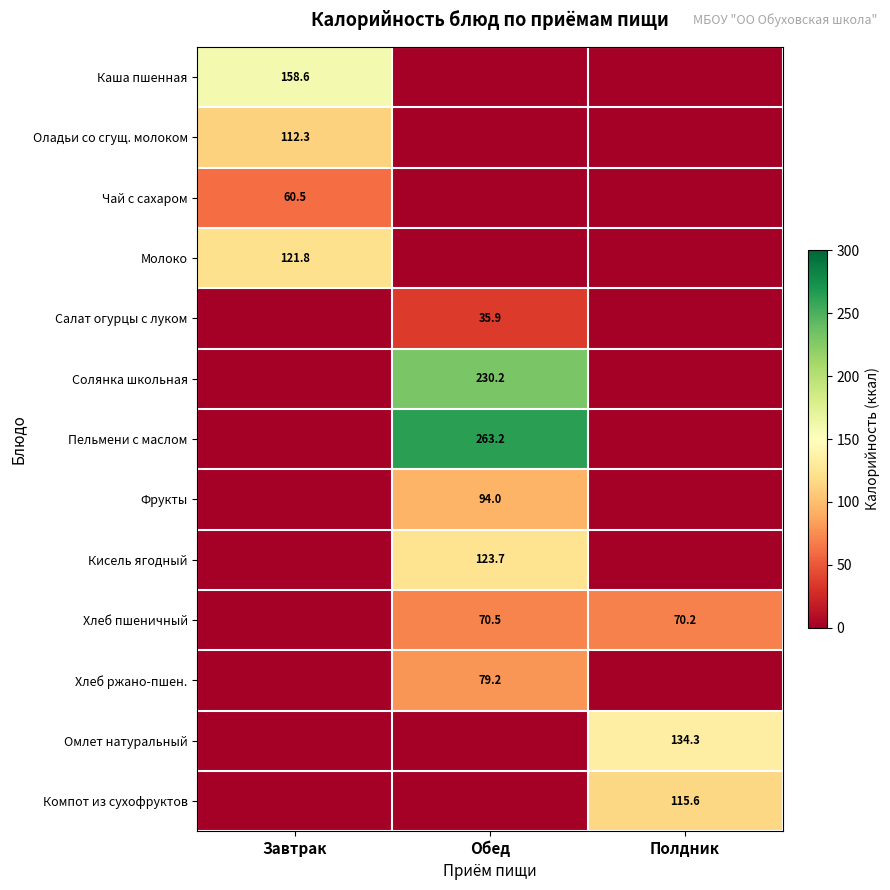

True or false: Каша пшенная has a value of 158.6 at Завтрак.

True